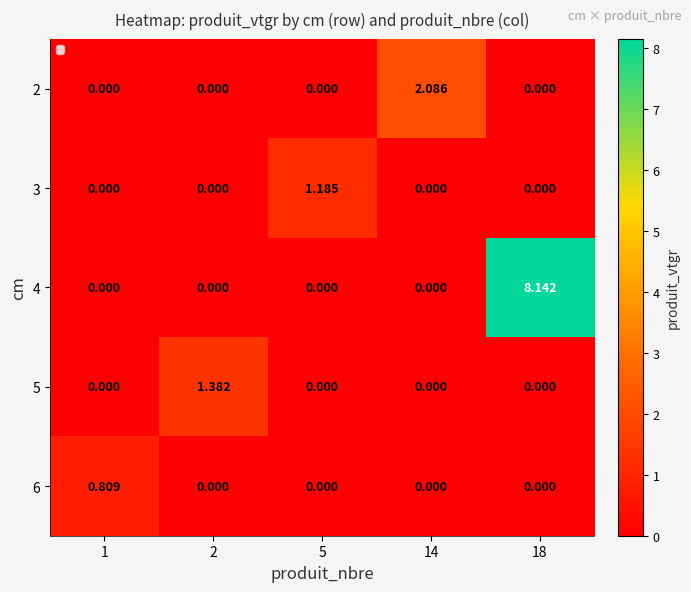

Is the value of 2 at 14 greater than the value of 4 at 5?

Yes